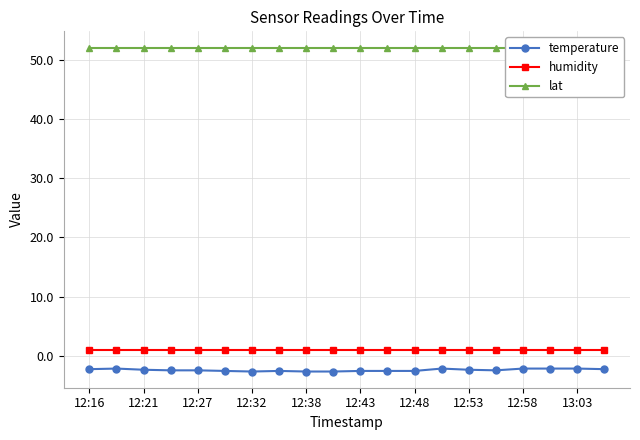

What is the approximate value of temperature at 12:48?

-2.6